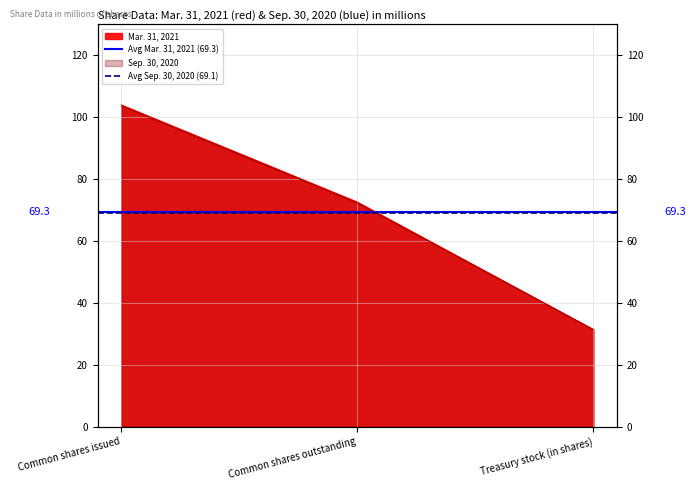

What is the average value of the Avg Mar. 31, 2021 (69.3) series?

69.3